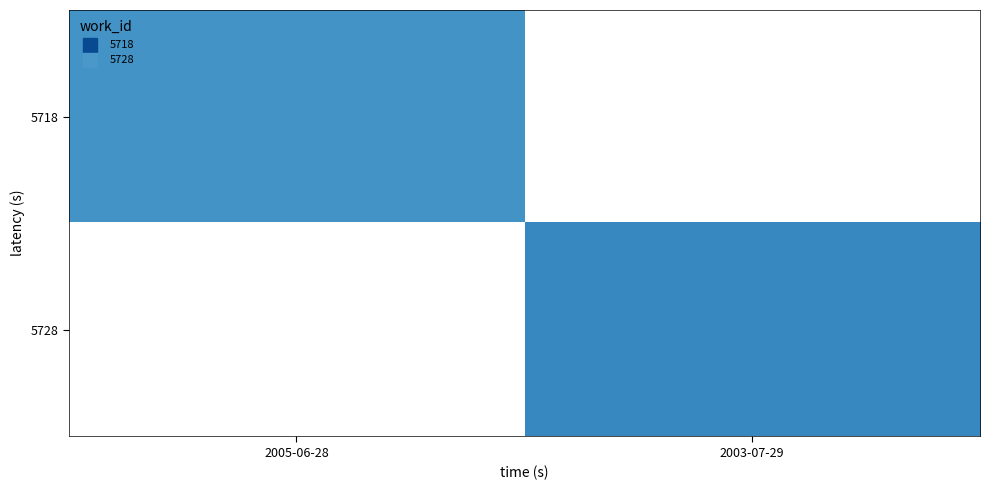

Reading right to left, extract all data points from this chart.

5718: 2003-07-29=0	2005-06-28=15247
5728: 2003-07-29=15267	2005-06-28=0